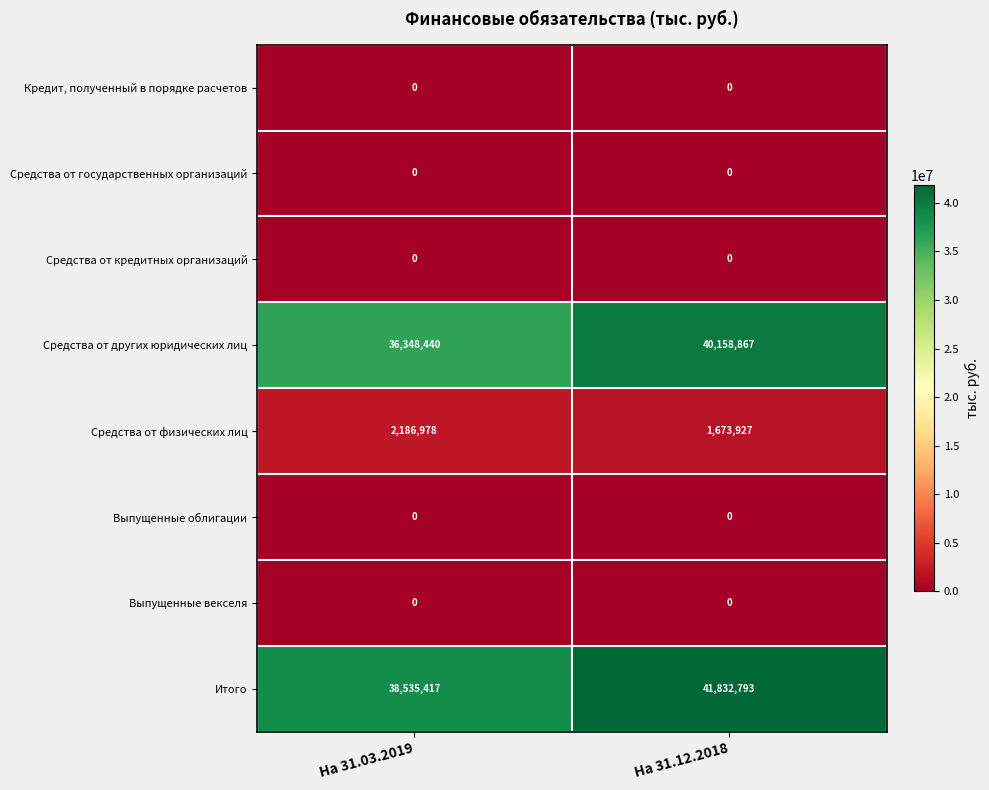

Count the number of data series in this chart.

8